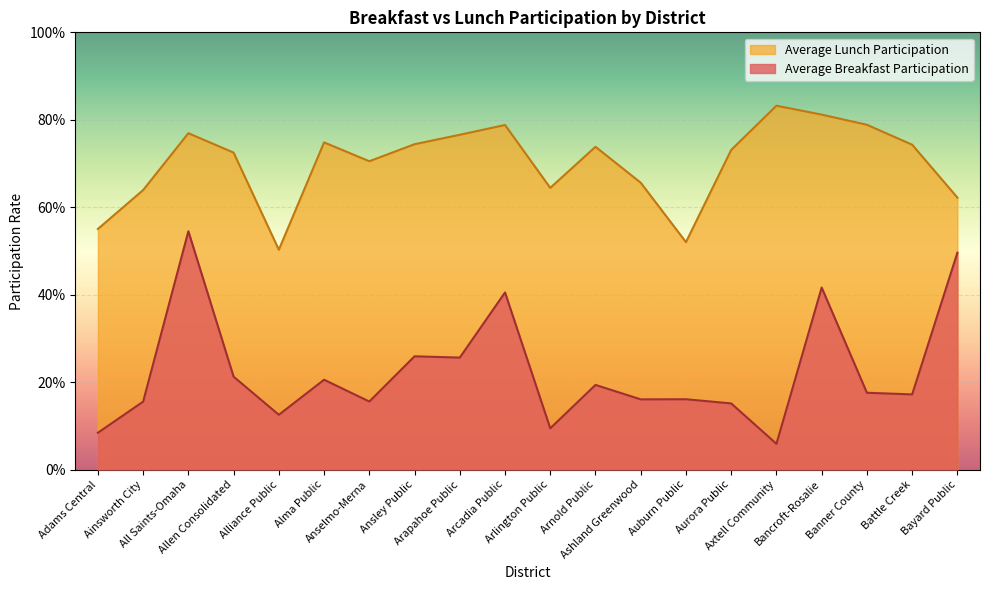

List the series in order of their overall mean, lowest first.

Average Breakfast Participation, Average Lunch Participation